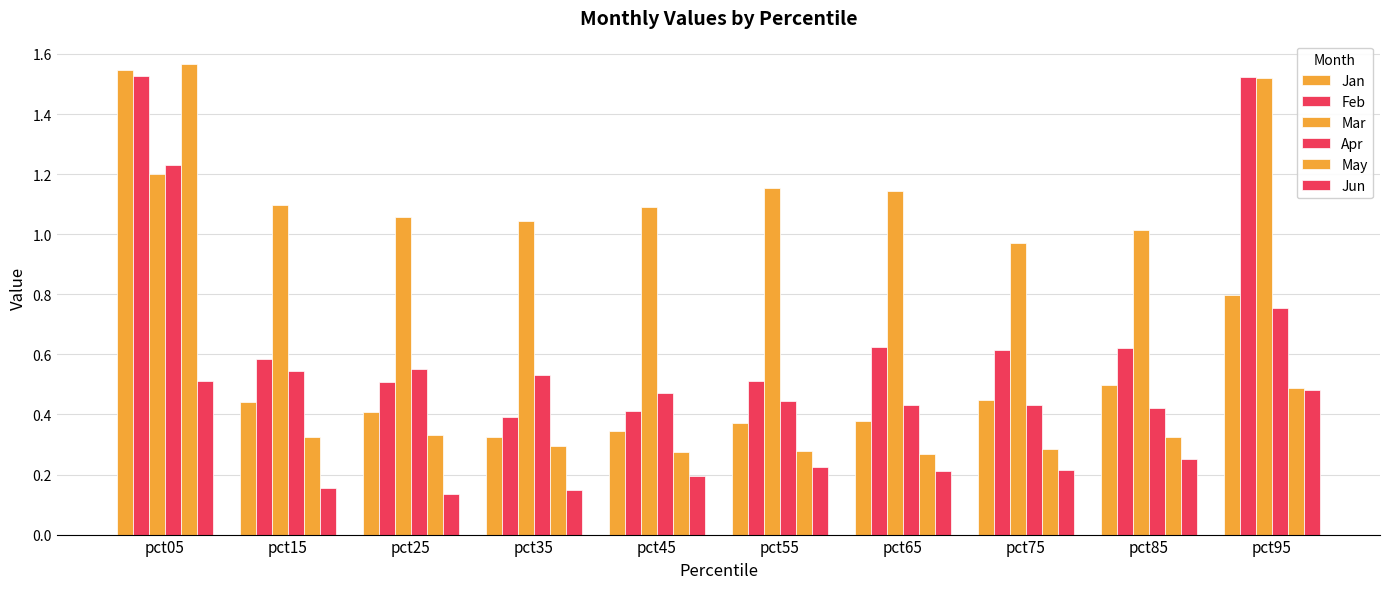

How many bars are there in total?

60